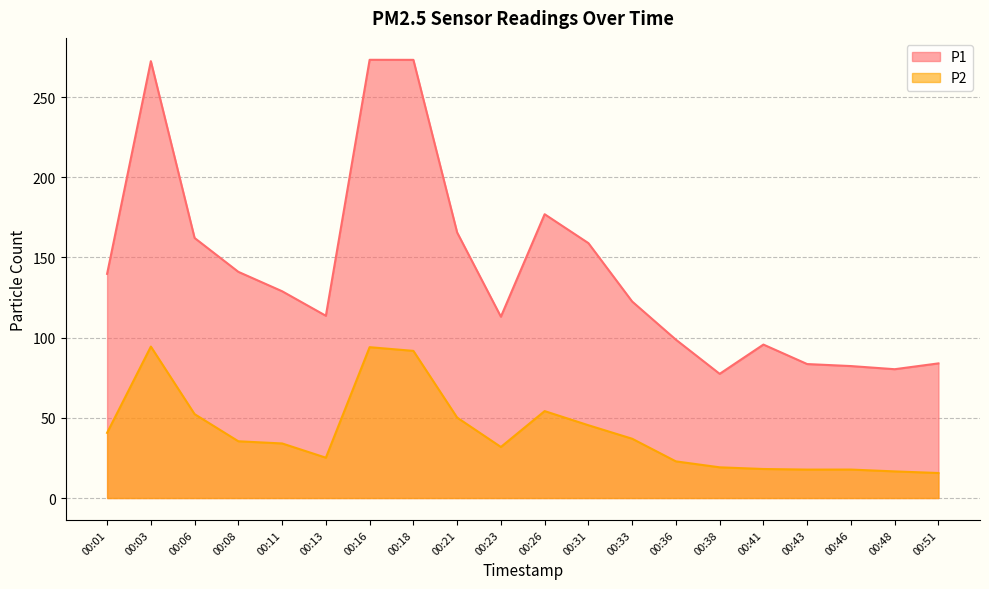

True or false: P1 has a value of 130.6 at 00:48.

False